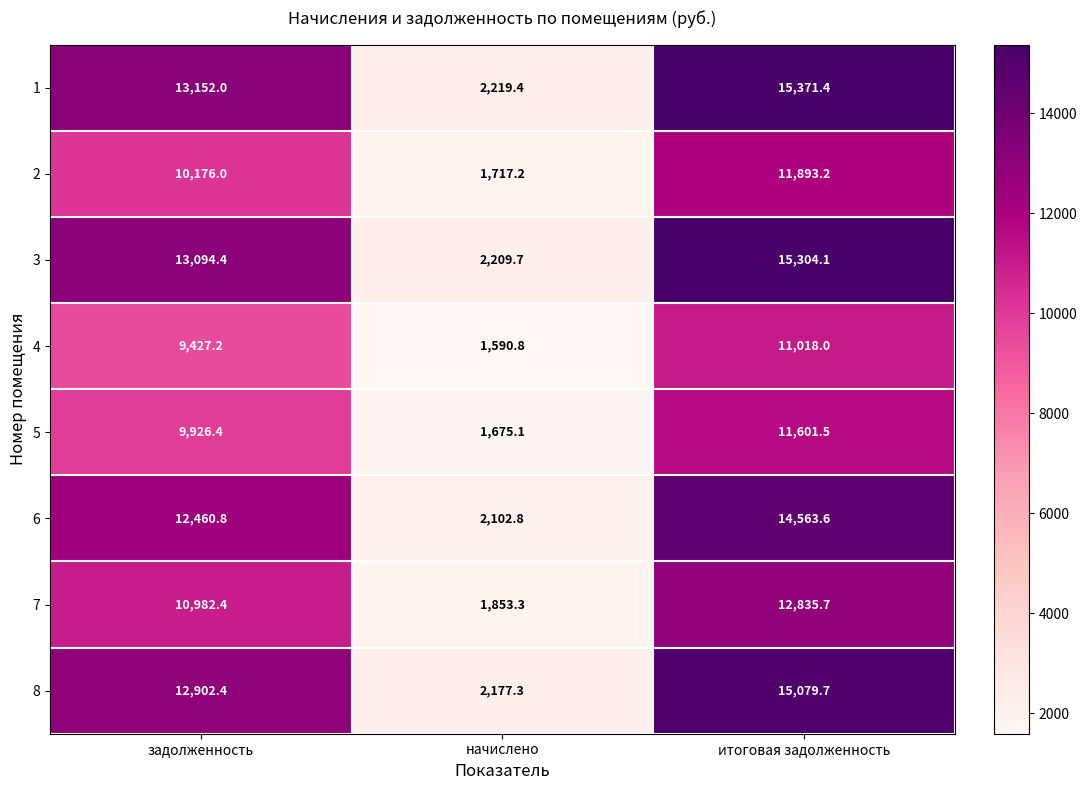

What is the difference between the 3 values at начислено and задолженность?

10884.7